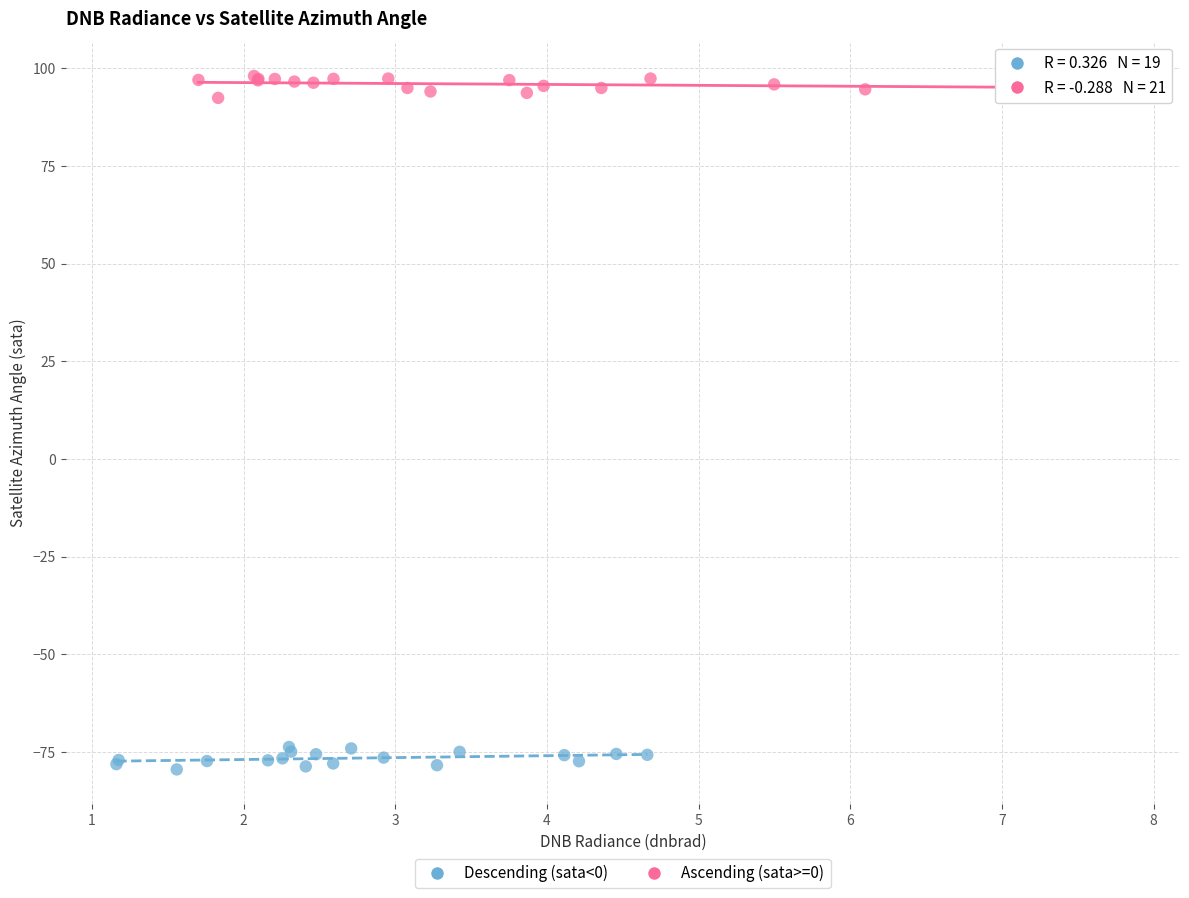

Which series reaches the maximum Y coordinate?

Ascending (sata>=0)